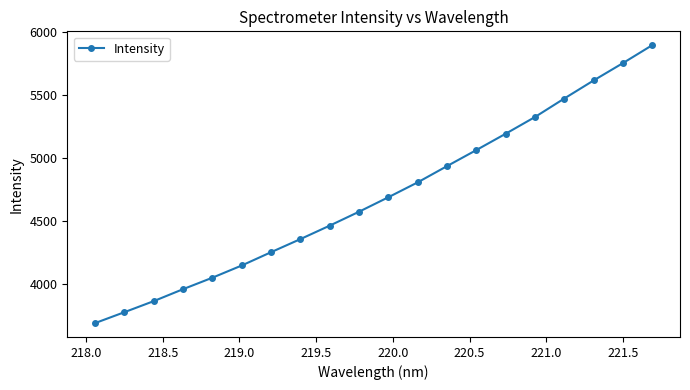

What is the difference between the second highest and minimum values?

2059.5